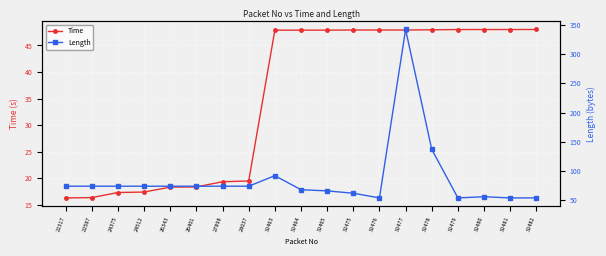

At which label does Time reach its peak?

32482